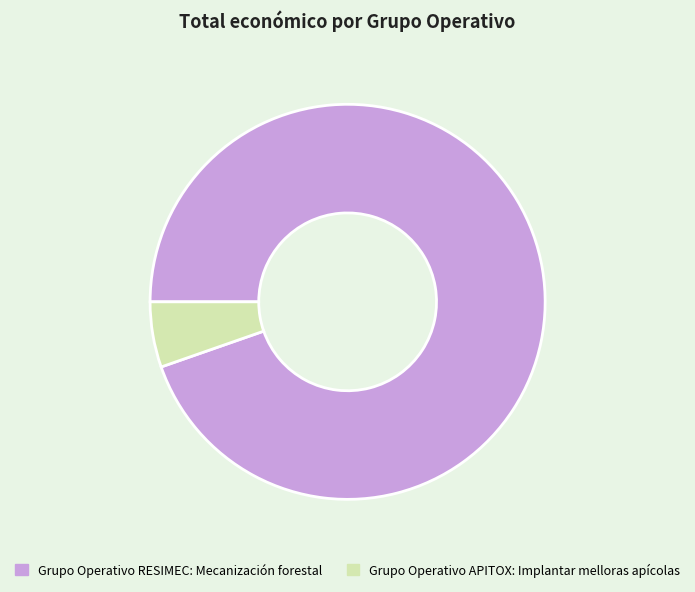

Approximately how many times larger is the value at Grupo Operativo APITOX: Implantar melloras apícolas compared to Grupo Operativo RESIMEC: Mecanización forestal?

0.1